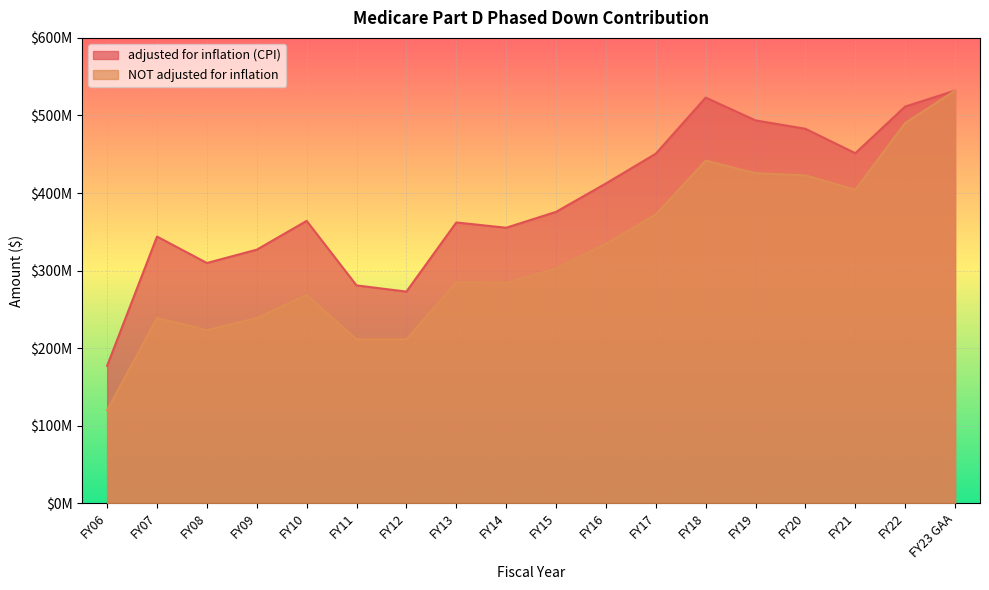

What are all the series names shown in the legend?

adjusted for inflation (CPI), NOT adjusted for inflation